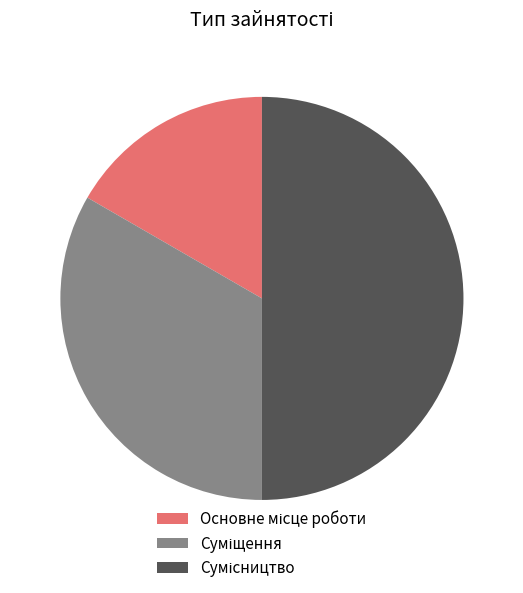

Rank the categories by value from lowest to highest.

Основне місце роботи, Суміщення, Сумісництво